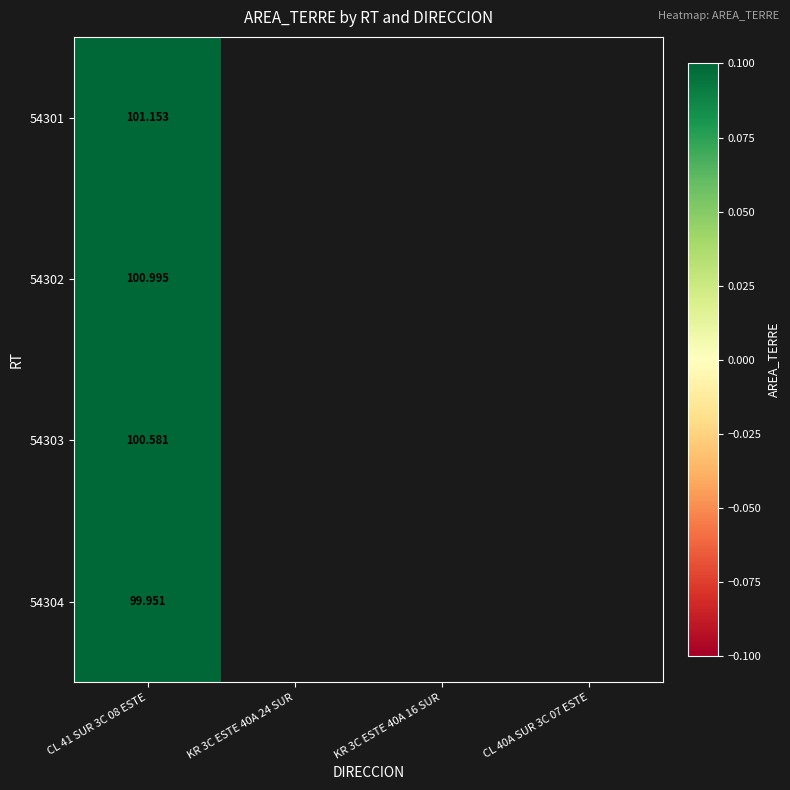

Count the number of categories in the chart.

4